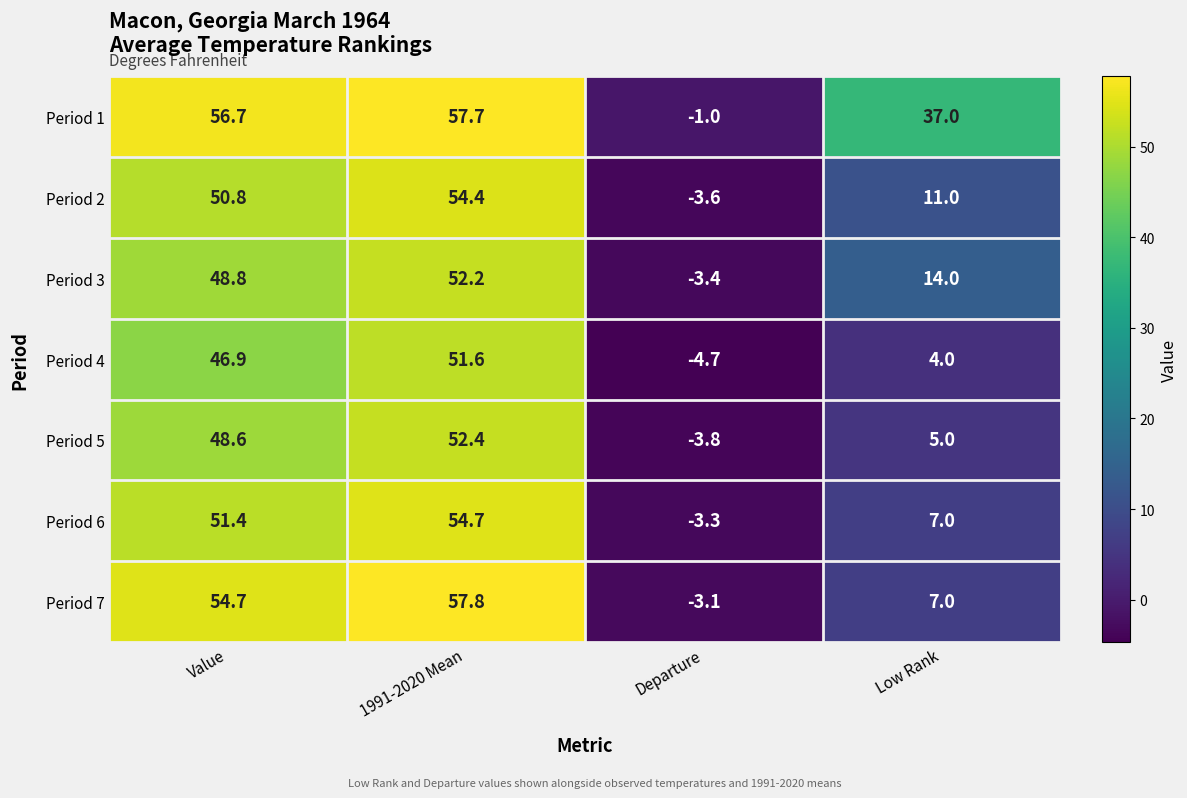

Rank the series by their maximum value, from lowest to highest.

Period 4, Period 3, Period 5, Period 2, Period 6, Period 1, Period 7